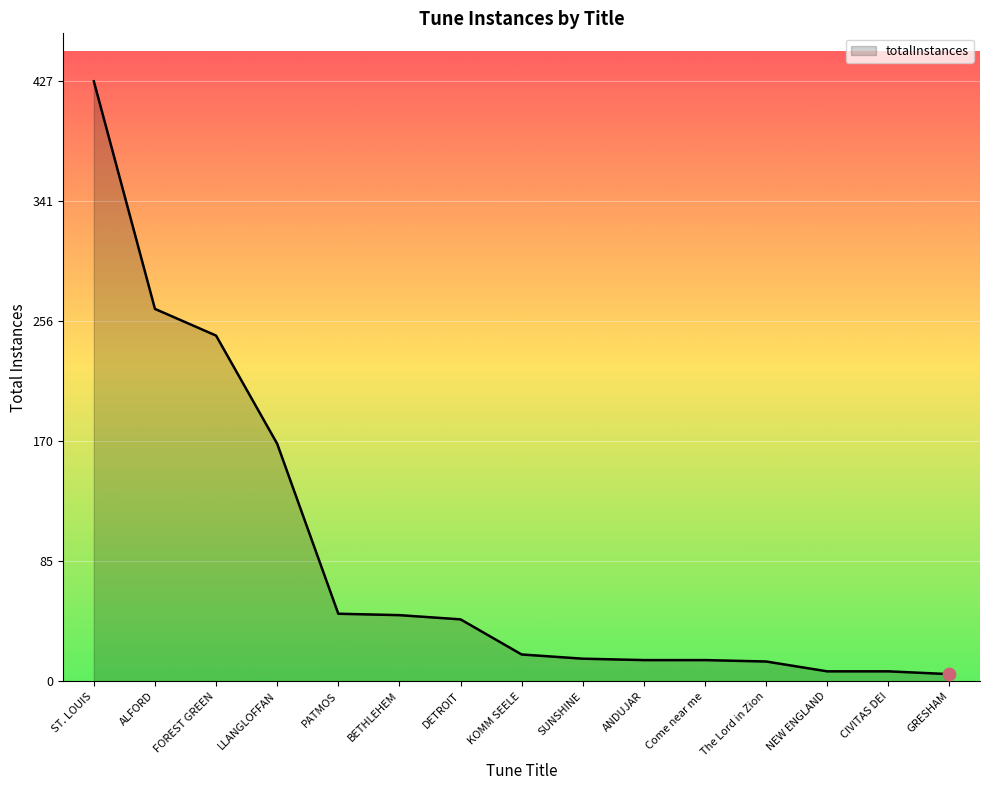

What is the change in value from Come near me to NEW ENGLAND?

-8